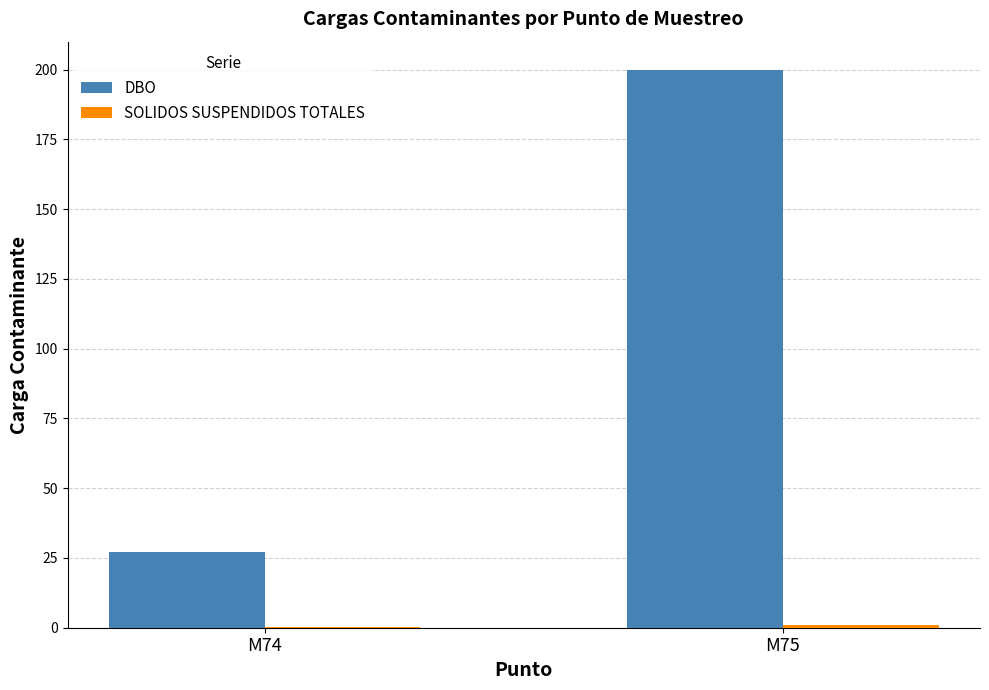

Which category has the highest value in the DBO series?

M75